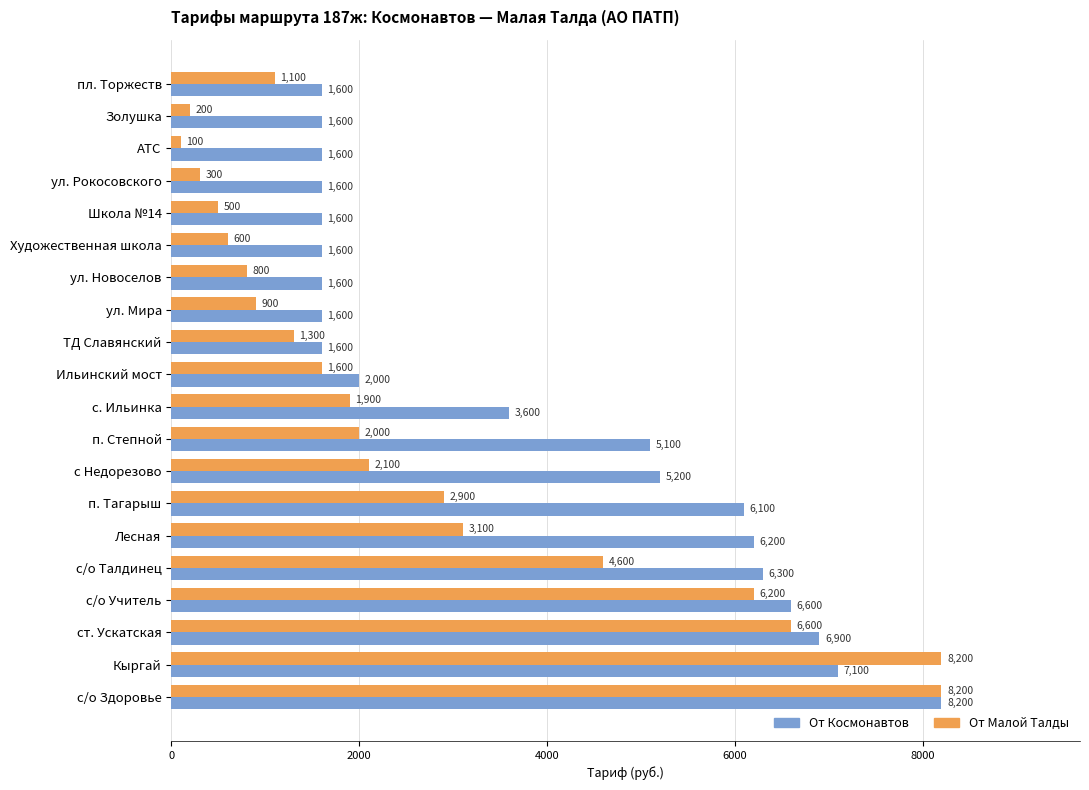

Rank the series by their average value, from lowest to highest.

От Малой Талды, От Космонавтов